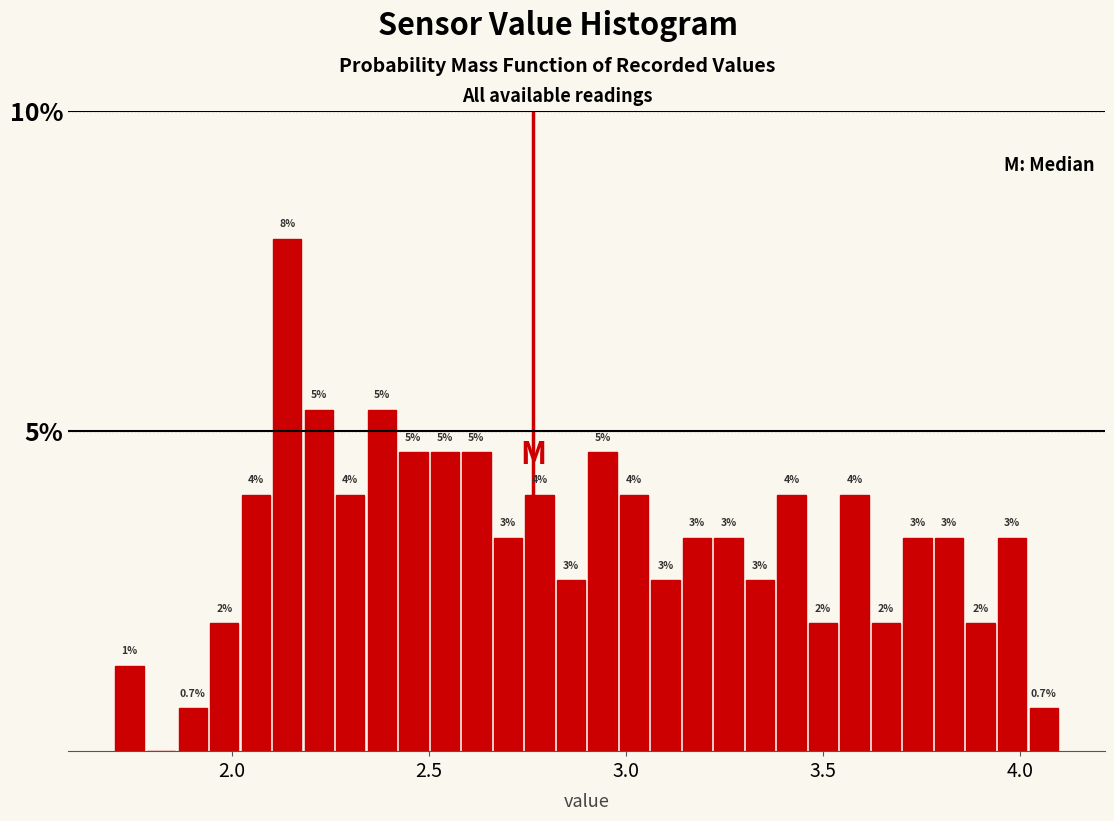

Read against the x-axis, roughly where is the centre of the tallest bar?

2.15